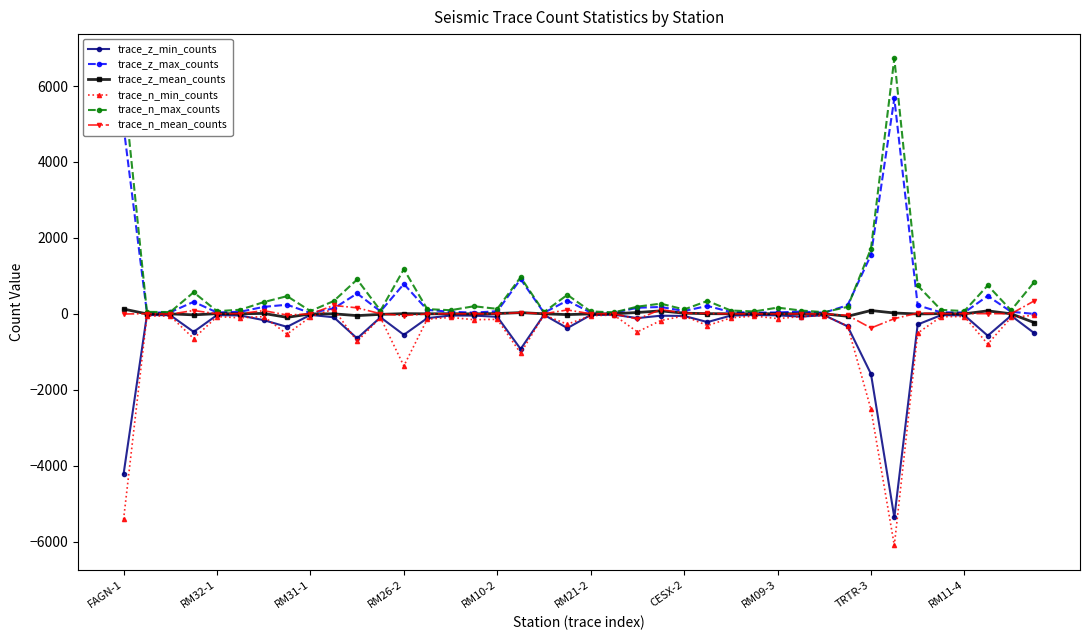

What is the lowest value of the trace_z_min_counts series?

-5365.7